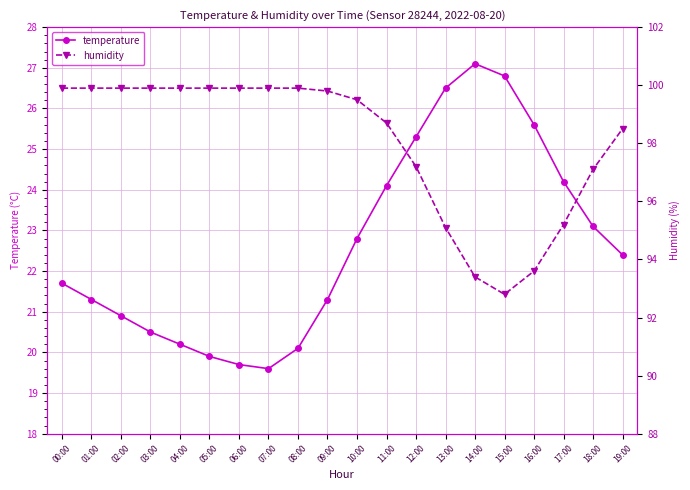

What is the difference between the highest and lowest values at 10:00?

76.7